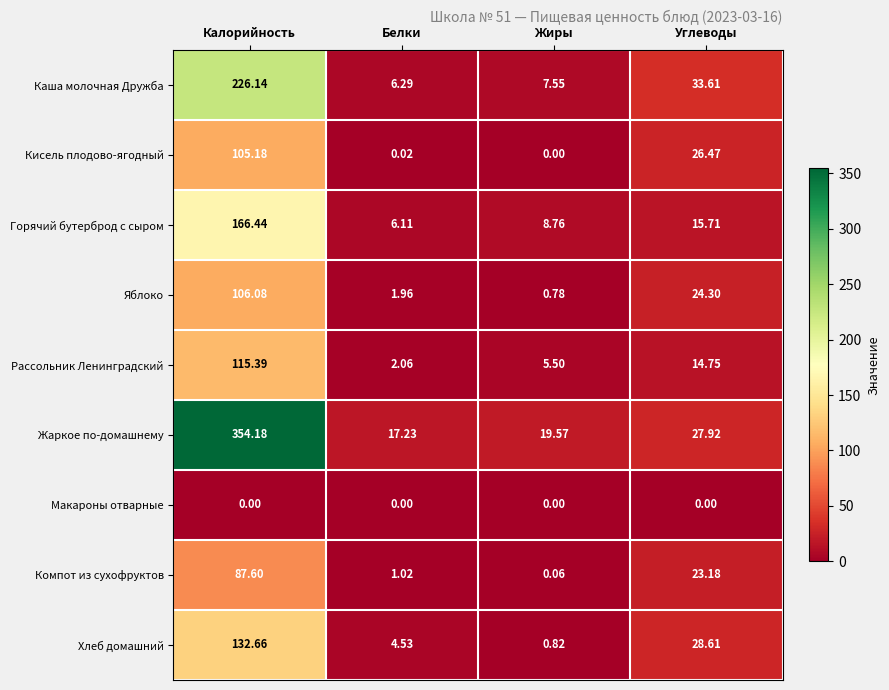

Between Белки and Углеводы, which series saw the biggest shift?

Каша молочная Дружба